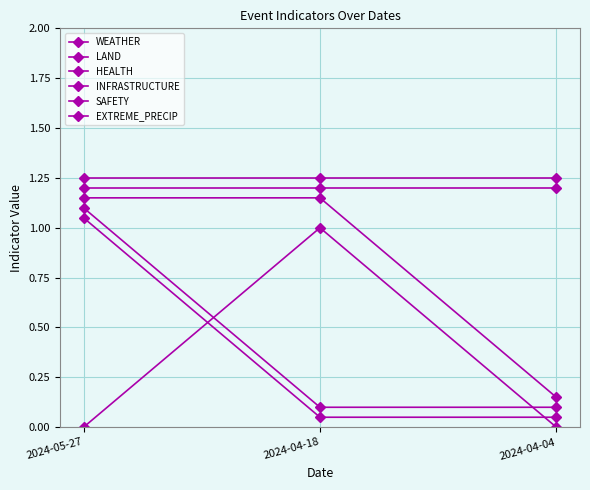

How many lines are shown in the chart?

6